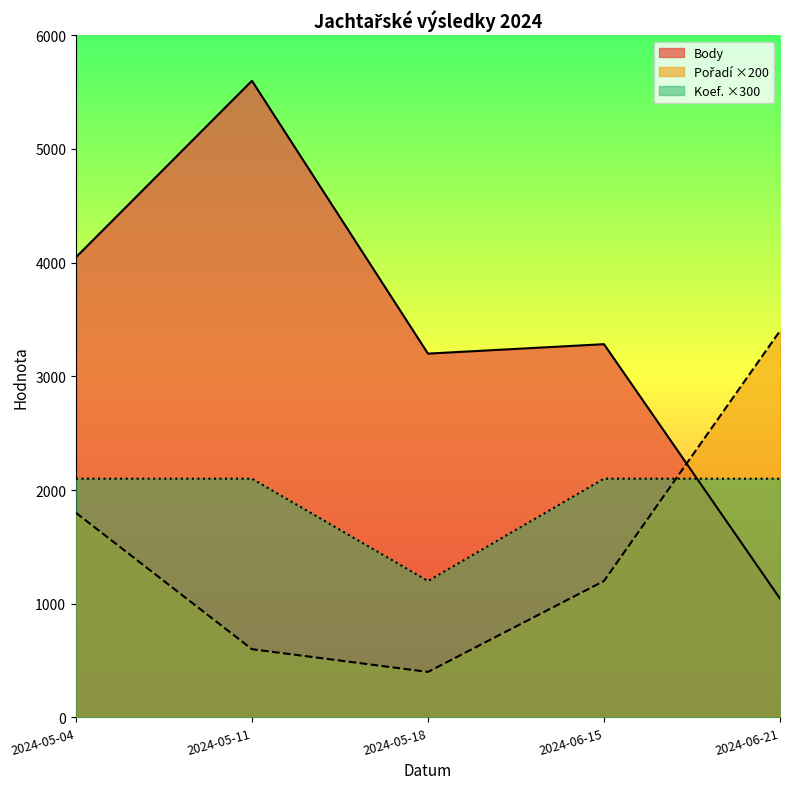

Does the chart have visible grid lines?

No